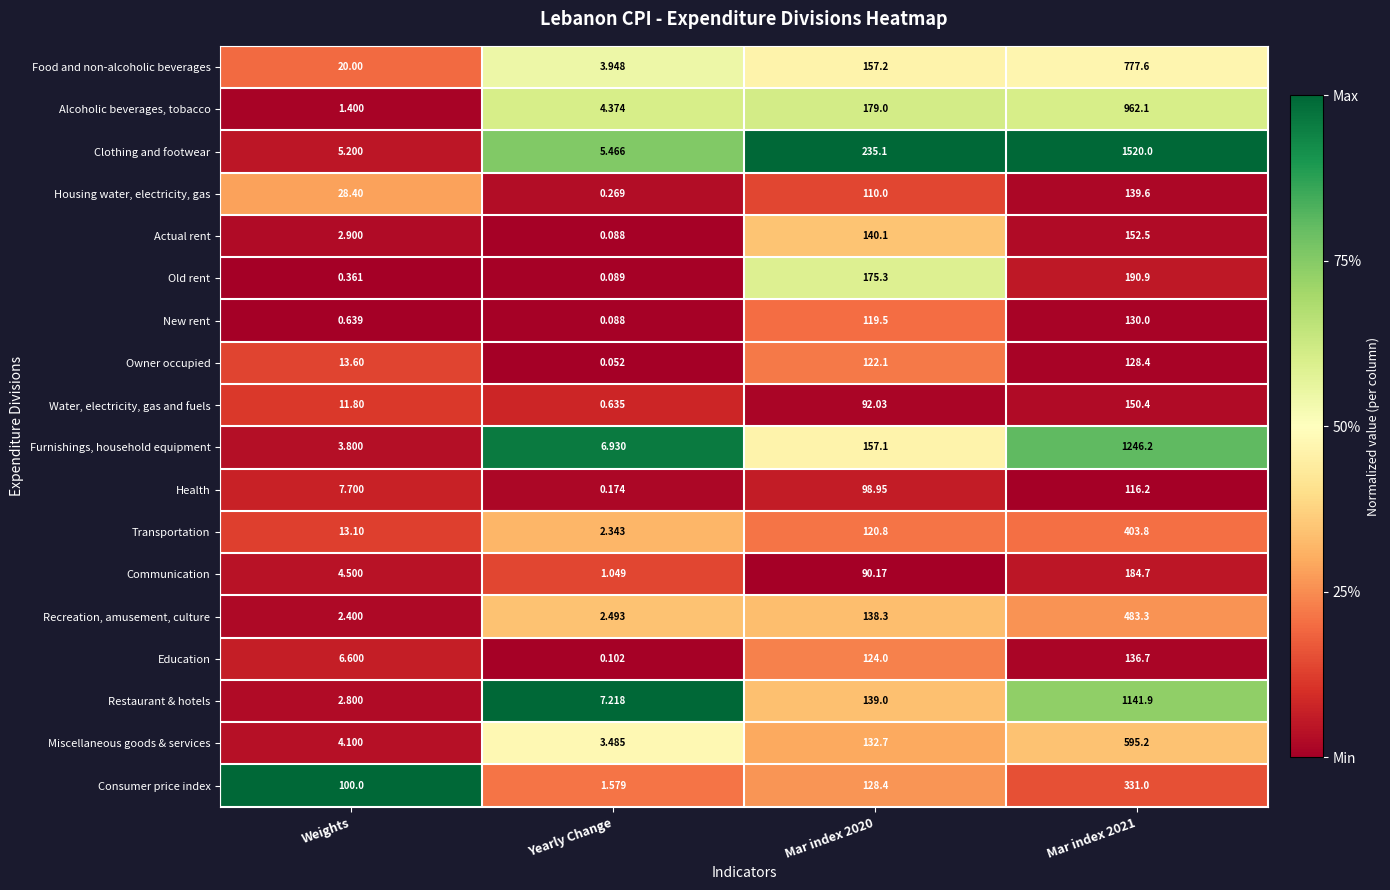

Is the value of Furnishings, household equipment at Yearly Change greater than the value of Water, electricity, gas and fuels at Mar index 2020?

No